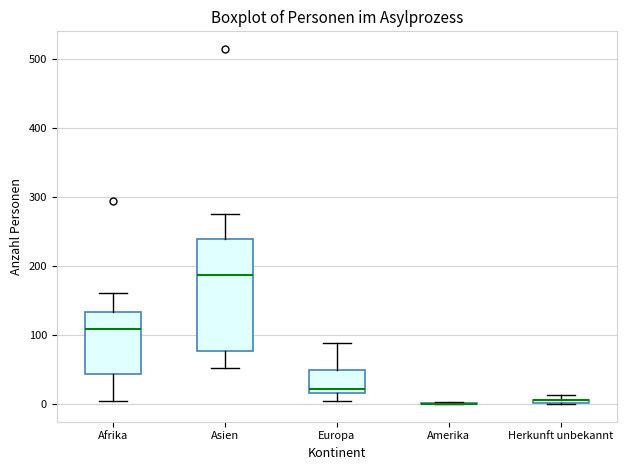

Which box is the tallest, from its lower edge to its upper edge?

Asien